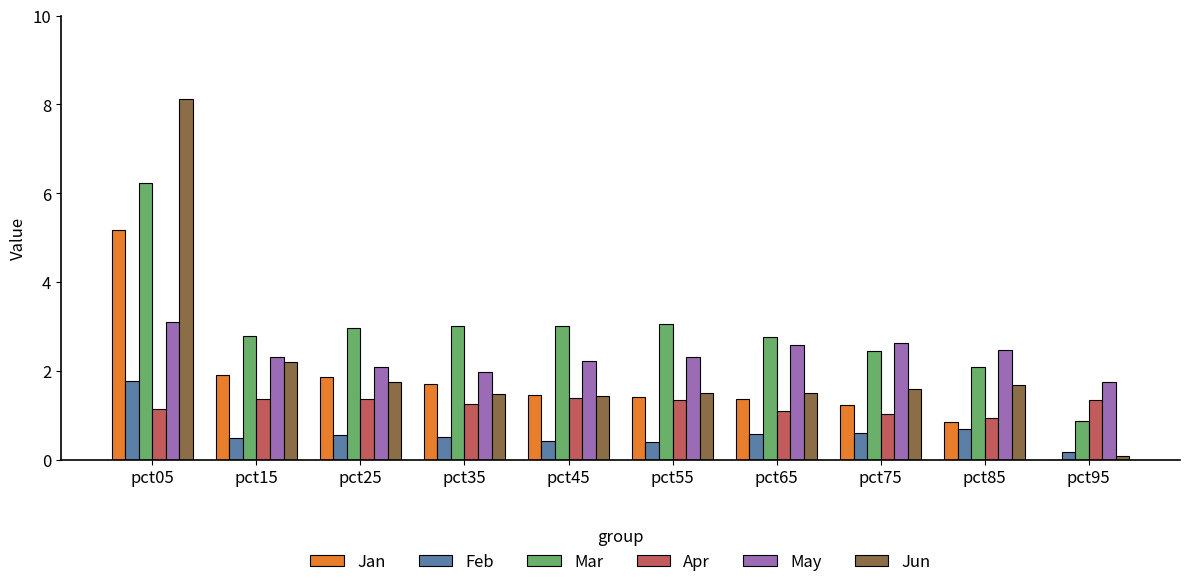

What is the sum of the May values at pct85 and pct45?

4.7